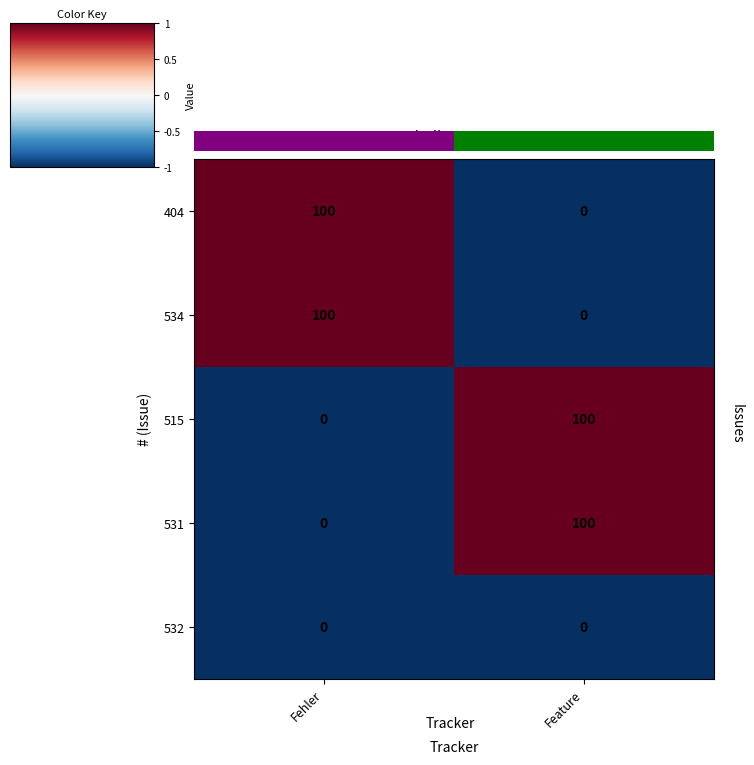

List the labels in order of 515 value, smallest first.

Fehler, Feature